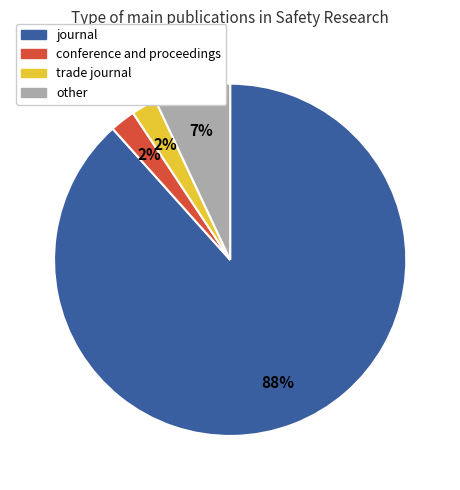

To the nearest percent, what is the combined percentage of journal and conference and proceedings?

91%